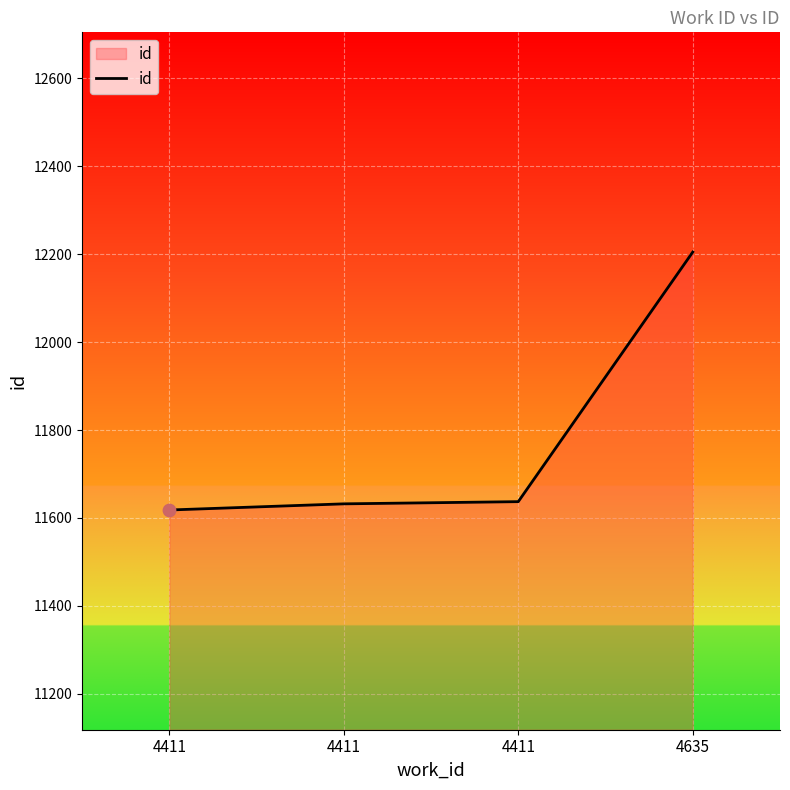

What is the change in value from 4411 to 4411?

+5